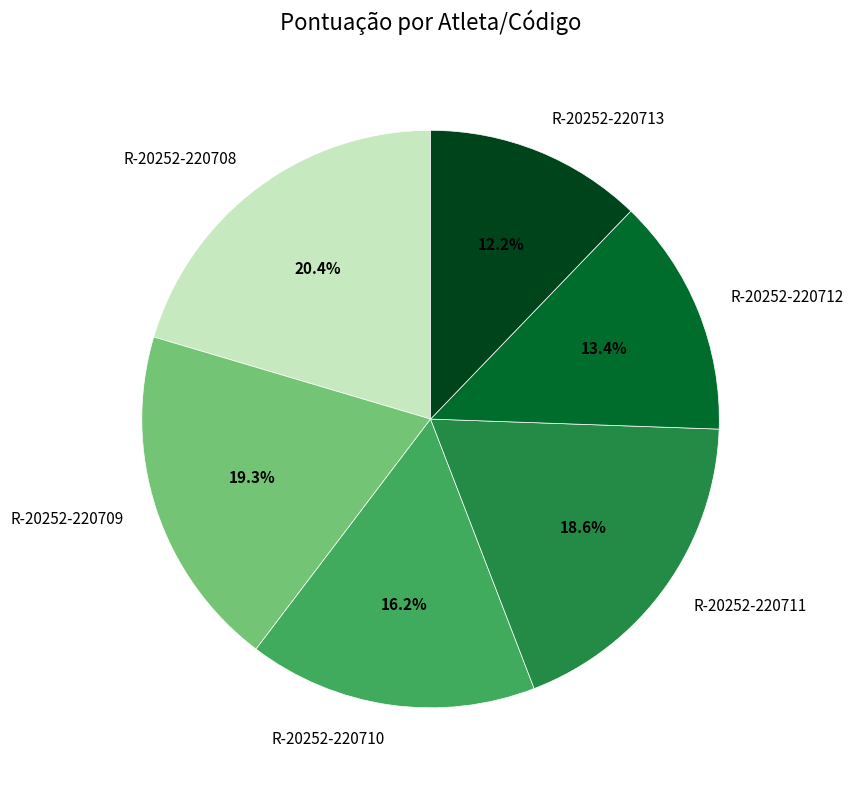

What percentage is the R-20252-220711 slice, to the nearest percent?

19%